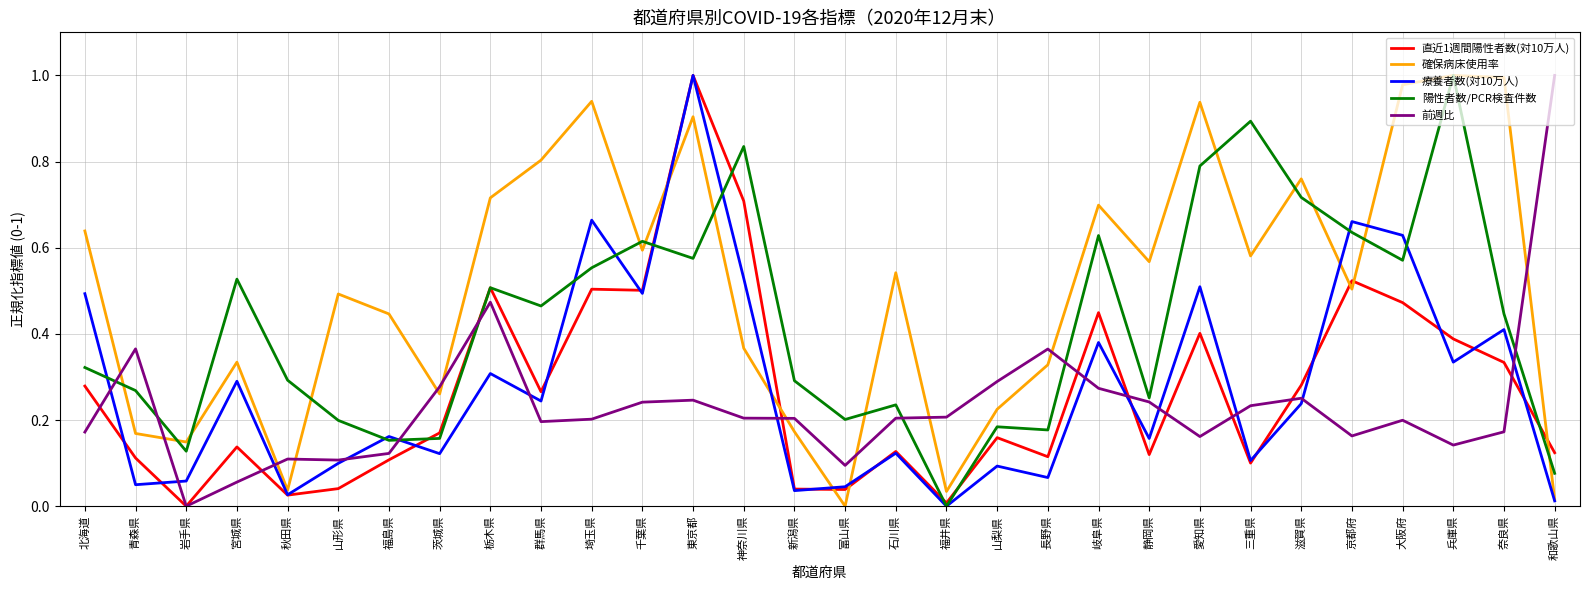

True or false: 直近1週間陽性者数(対10万人) and 確保病床使用率 cross at least once.

True